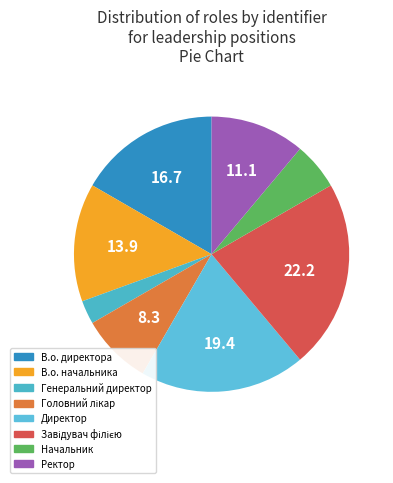

How many segments does this pie chart have?

8